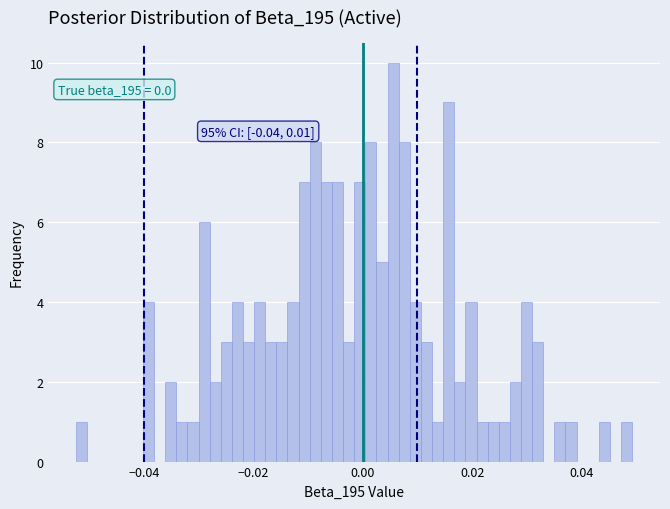

Read against the x-axis, roughly where is the centre of the tallest bar?

0.006